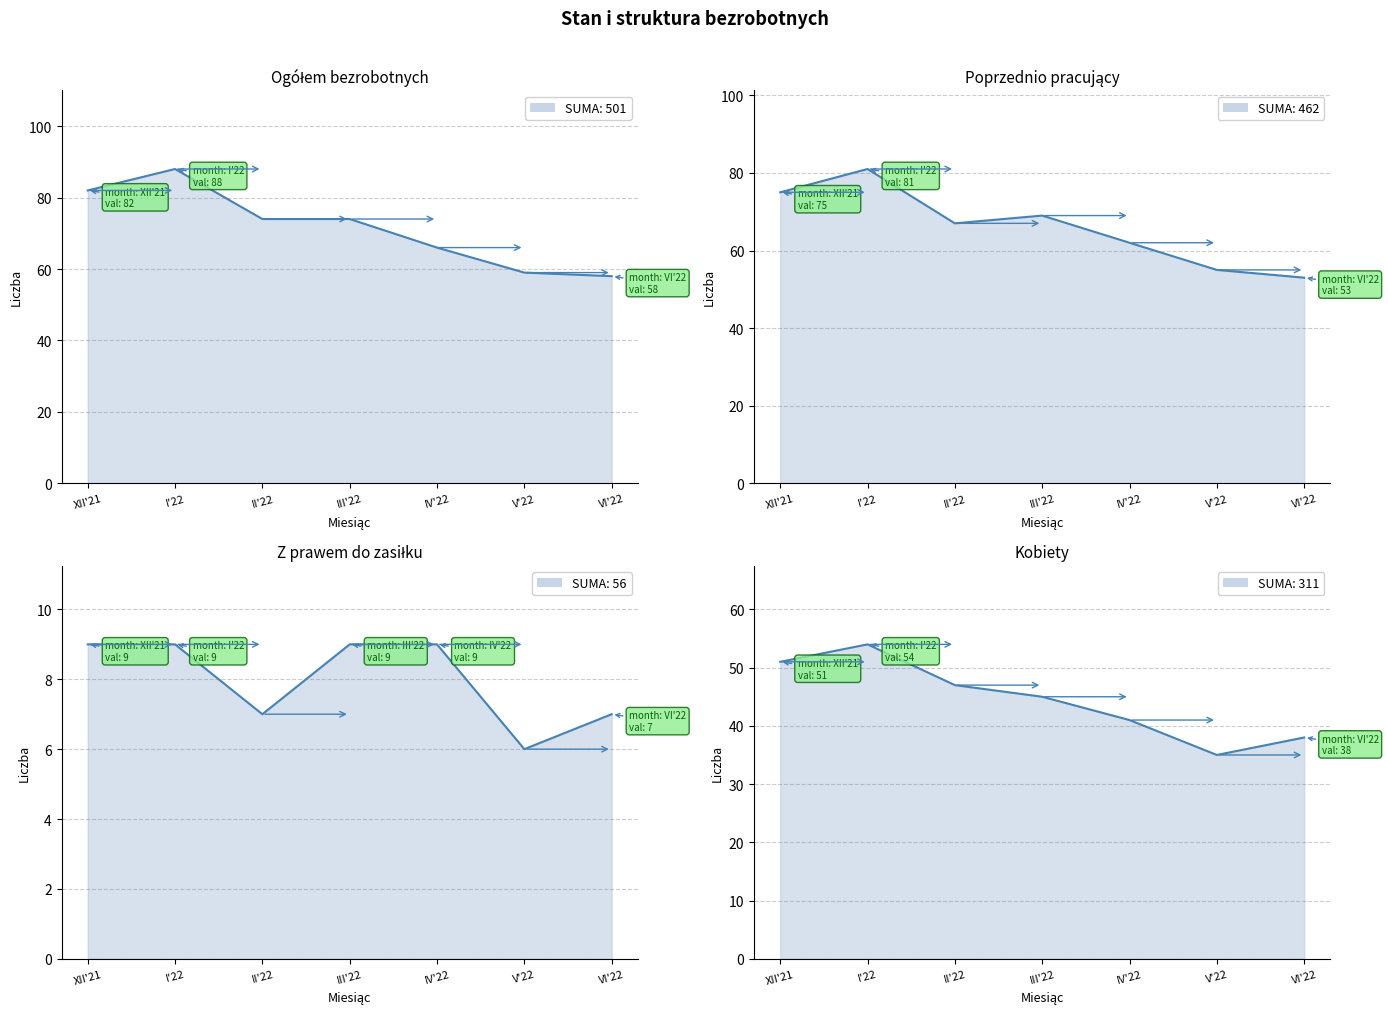

How many lines are shown in the chart?

4